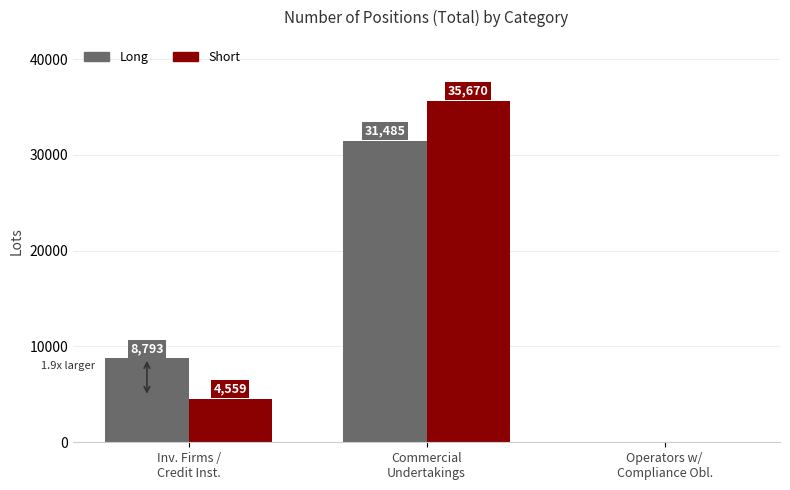

Which series has the largest total across all categories?

Long